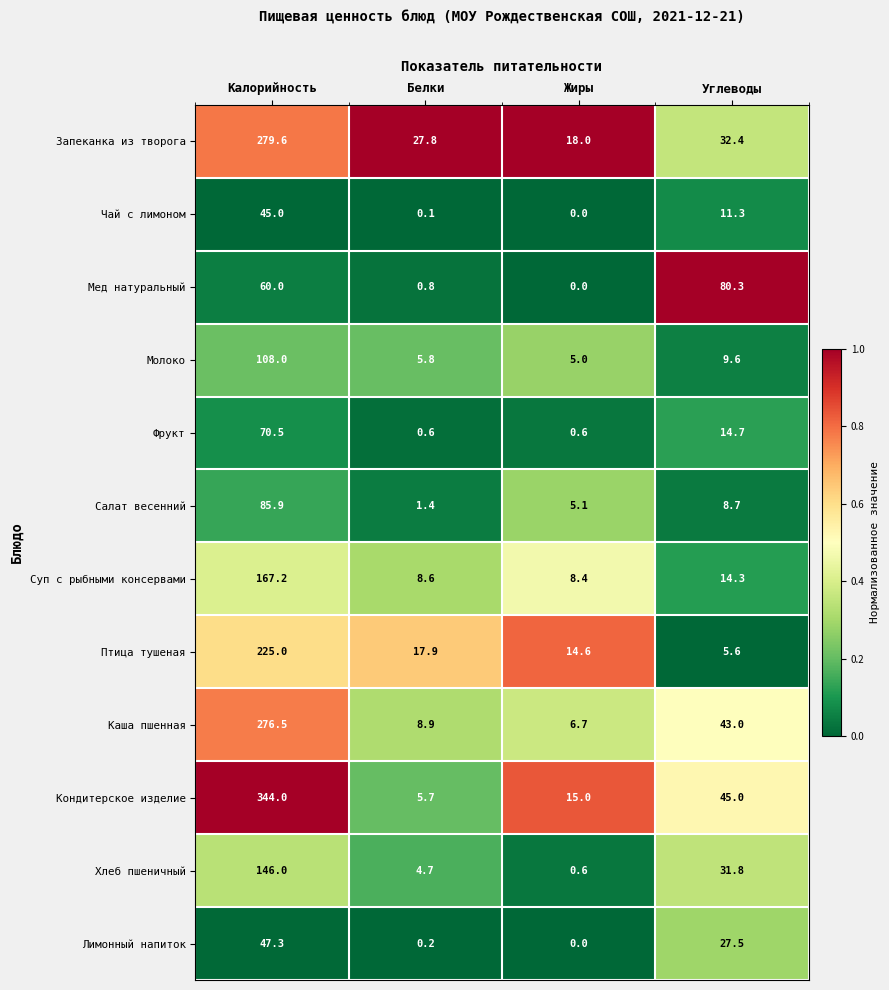

How many data points does each series have?

4